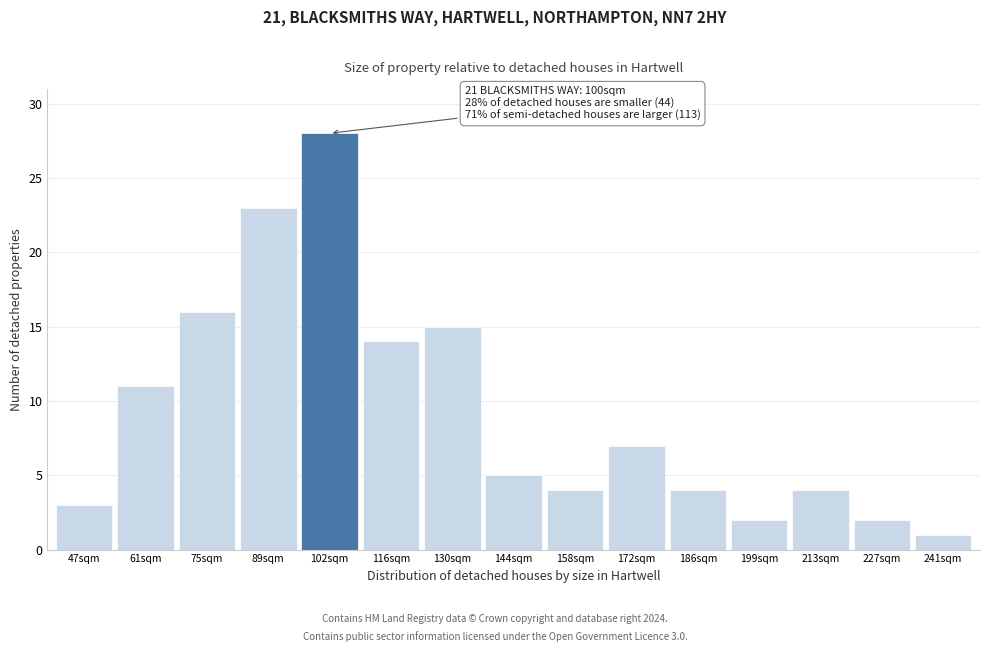

Reading left to right, list all the values displayed in this chart.

47sqm=3	61sqm=11	75sqm=16	89sqm=23	102sqm=28	116sqm=14	130sqm=15	144sqm=5	158sqm=4	172sqm=7	186sqm=4	199sqm=2	213sqm=4	227sqm=2	241sqm=1